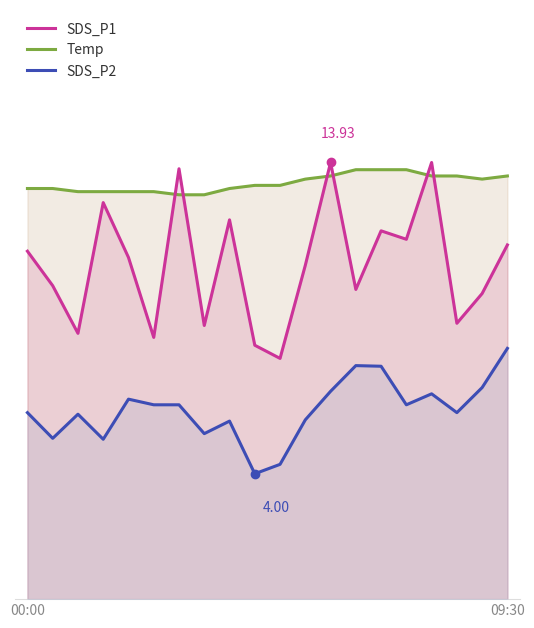

What is the sum of all Temp values?

265.4